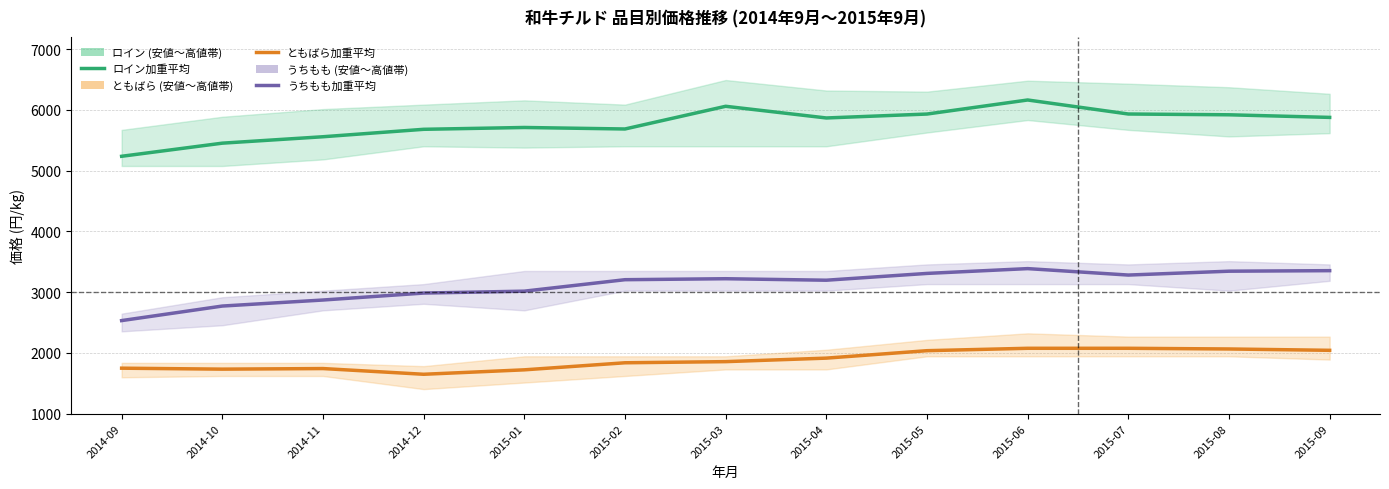

Which series has the largest total across all categories?

ロイン加重平均